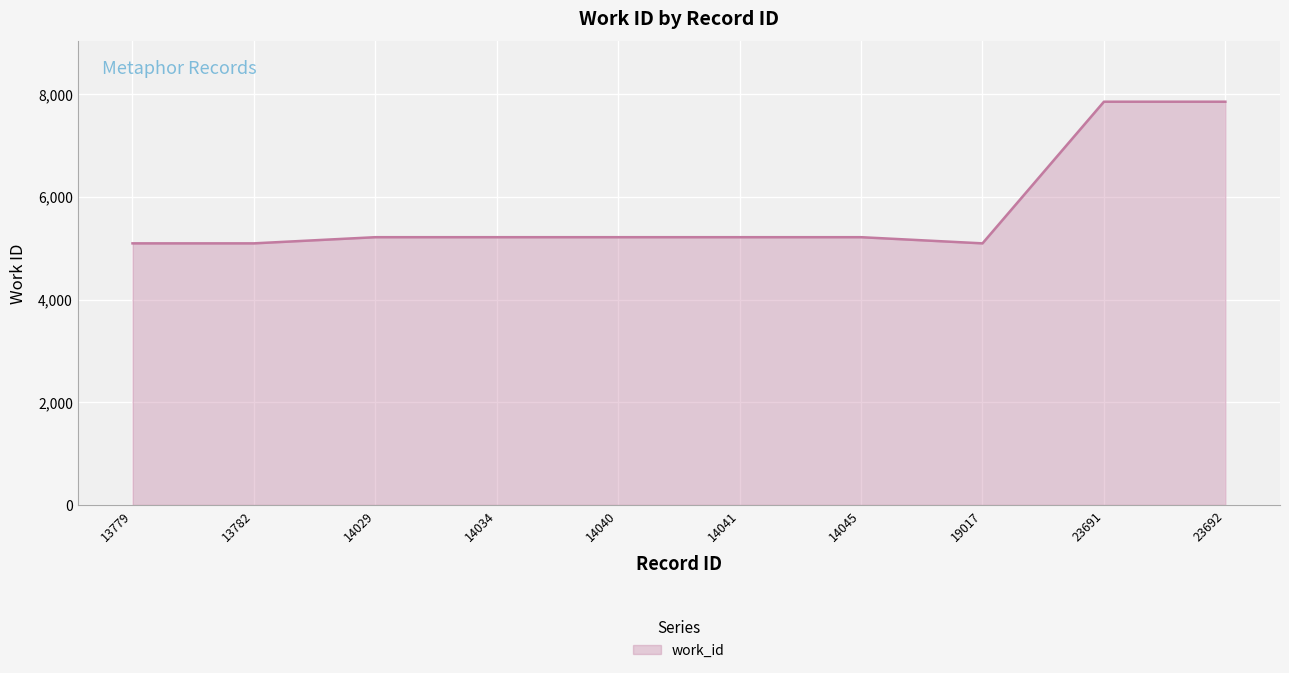

What value does the data have at 14045, to the nearest 10?

5210